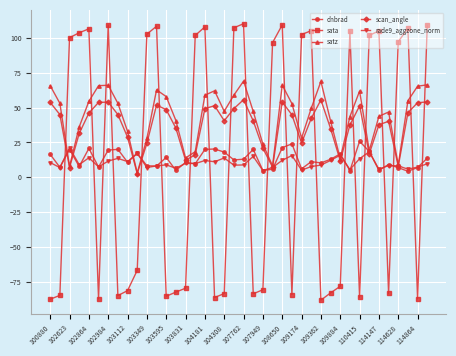

Which series has the largest range (max minus min)?

sata